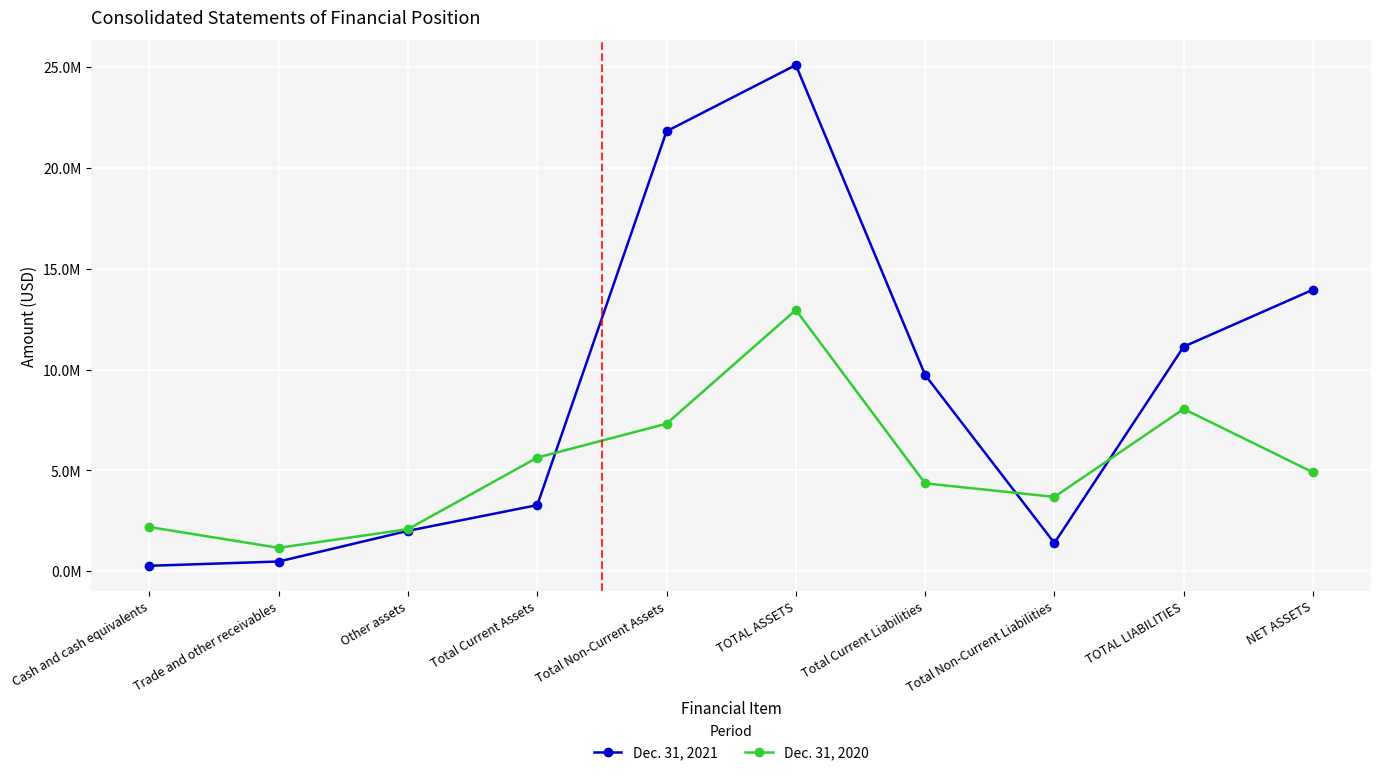

Is this an area chart (filled region under the line)?

No